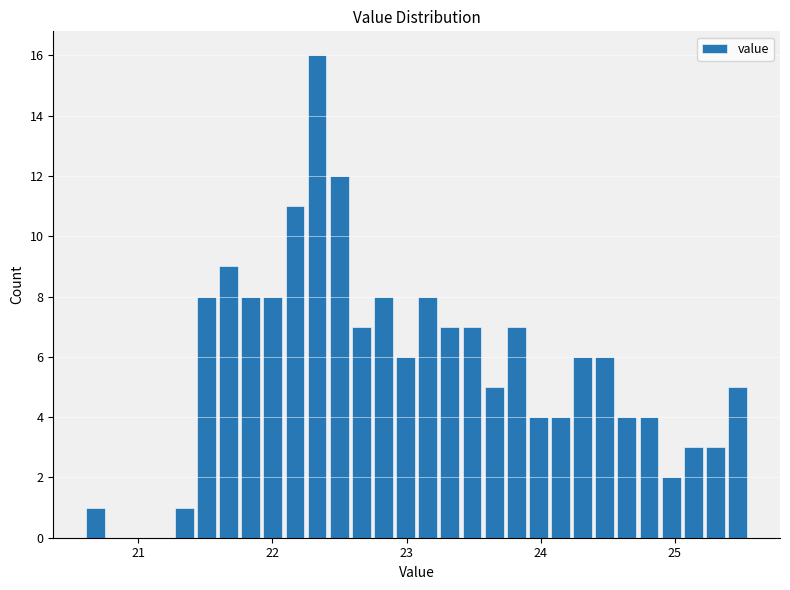

Read against the x-axis, roughly where is the centre of the tallest bar?

22.3